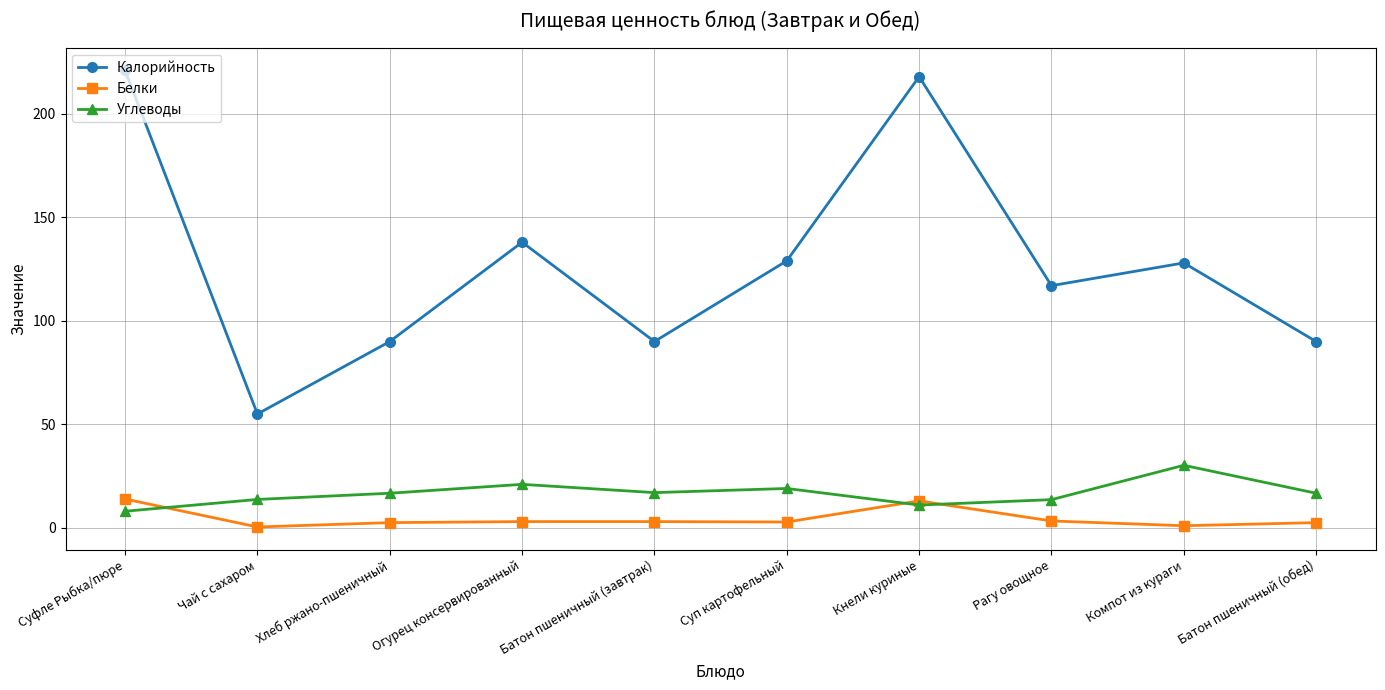

Does the chart have visible grid lines?

Yes